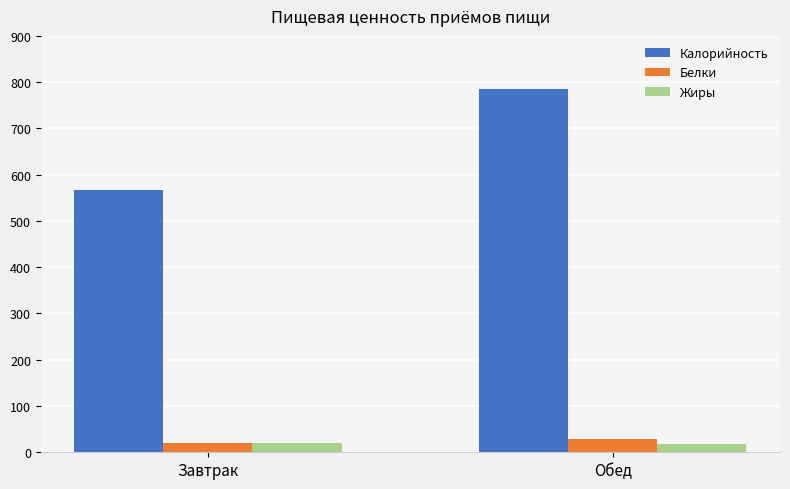

Which category has the lowest value in the Белки series?

Завтрак